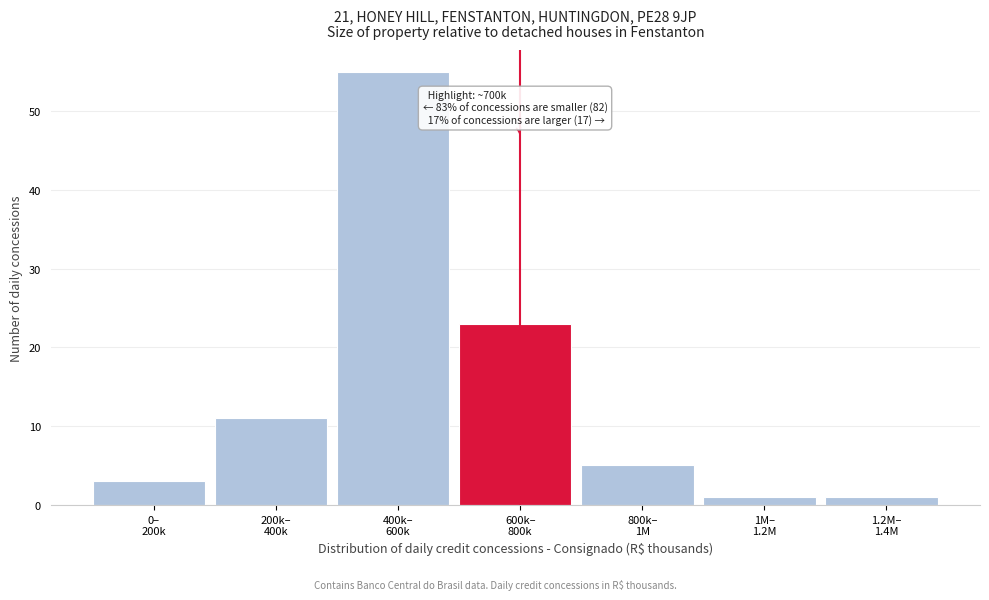

Reading right to left, list all the values displayed in this chart.

1	1	5	23	55	11	3